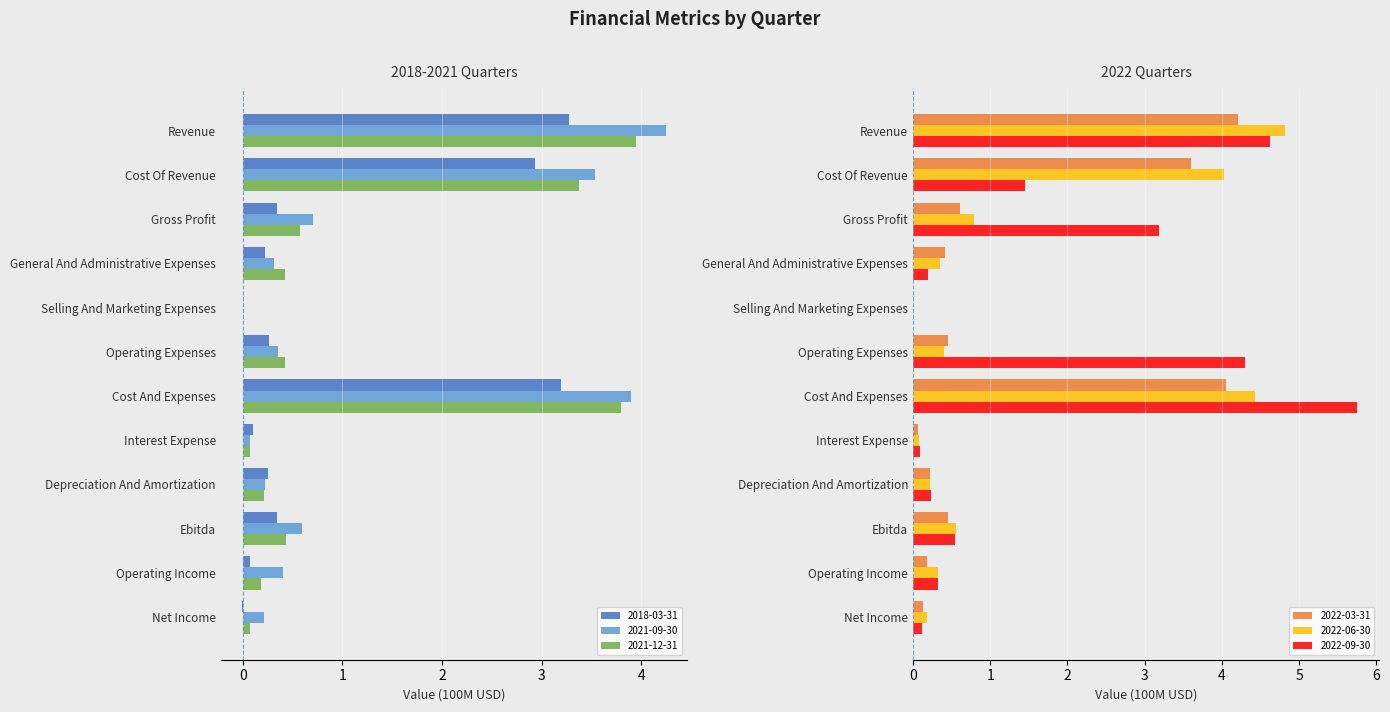

What is the highest value of the 2018-03-31 series?

3.3